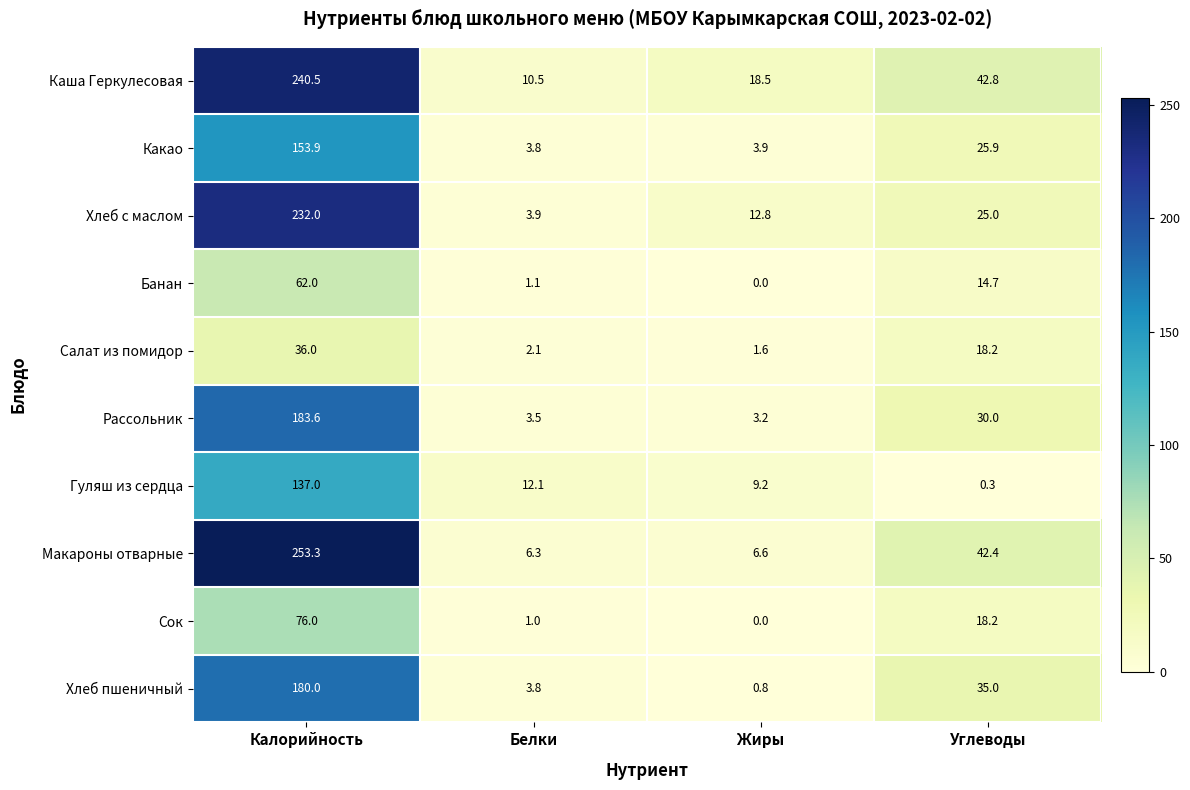

At which category is the sum across all series the highest?

Калорийность